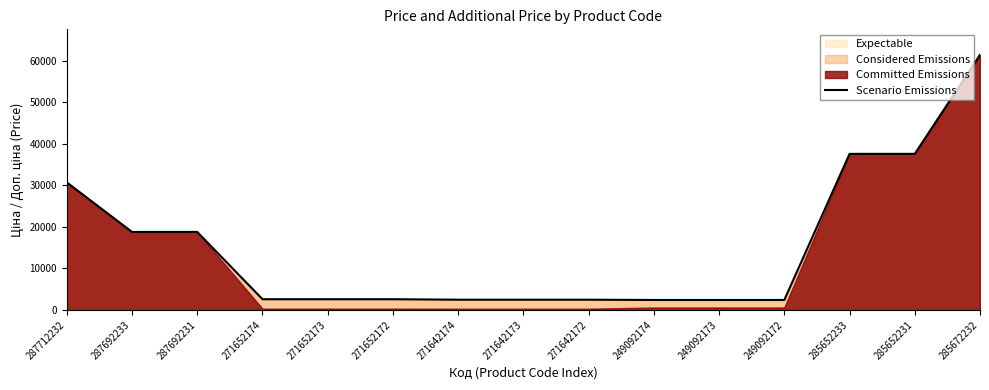

What is the change in value from 271642172 to 249092172?

-67.6